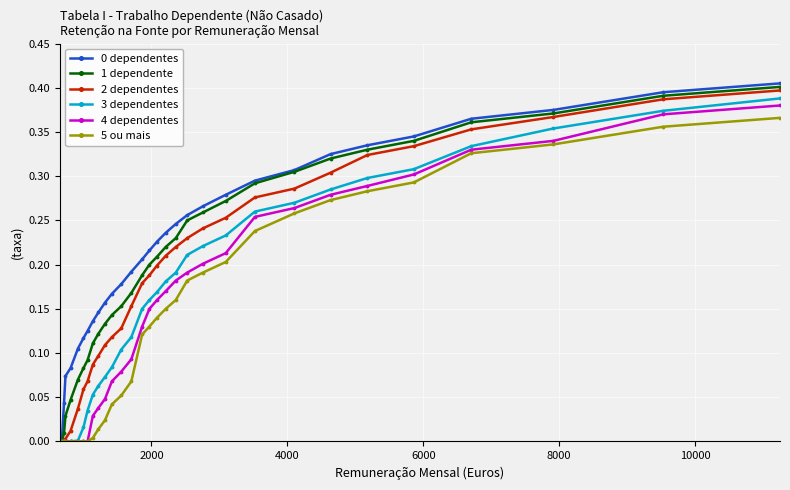

True or false: 2 dependentes has more than 2 points higher than both neighbors.

False